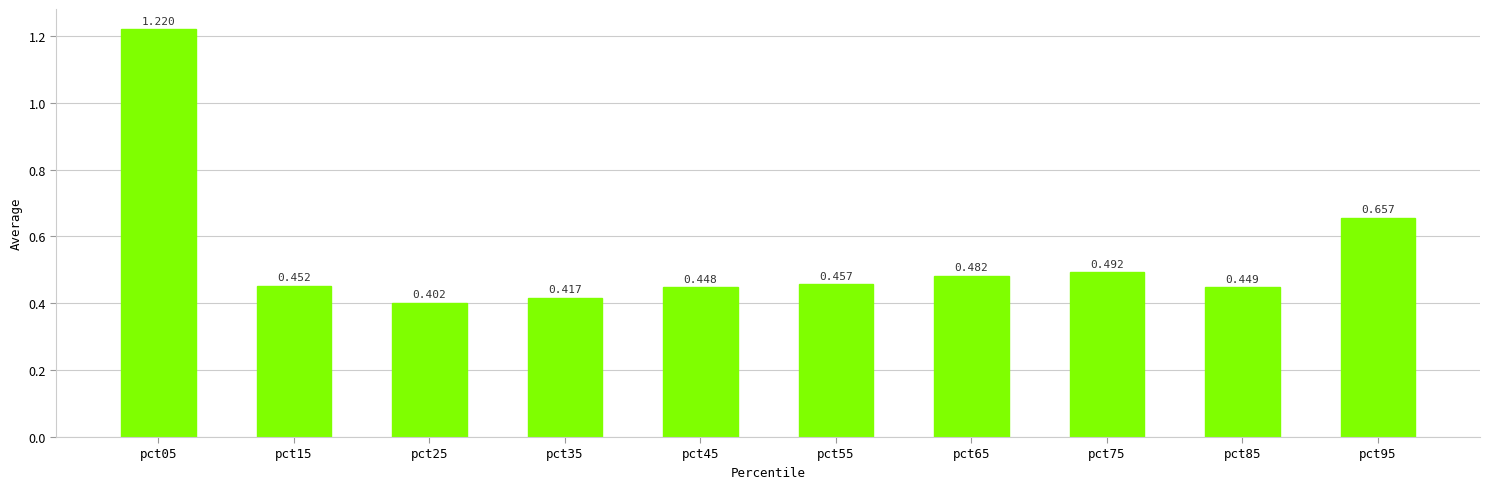

What value does the data have at pct35?

0.4